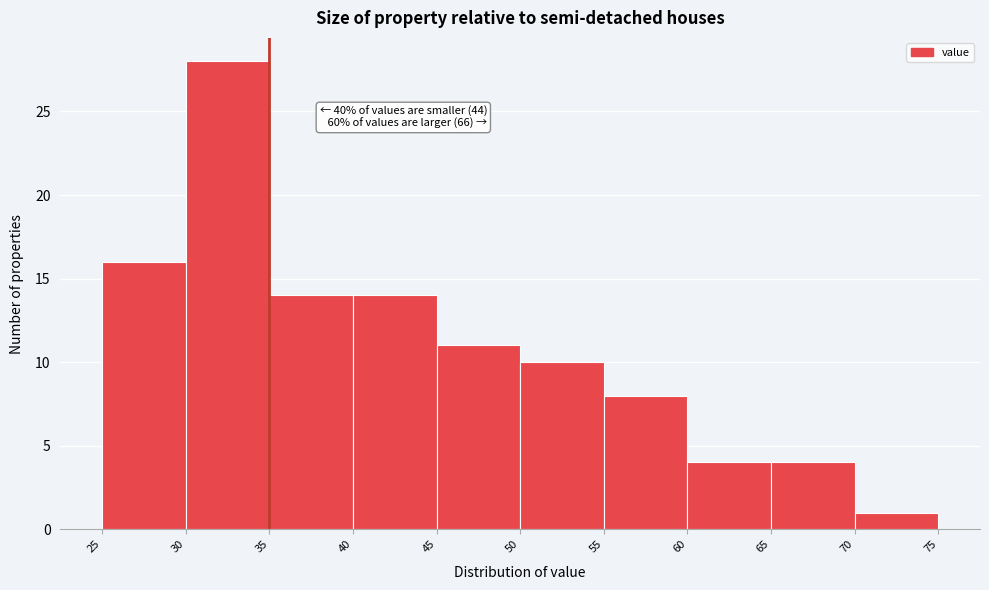

Which range on the x-axis has the tallest bar?

30 to 35